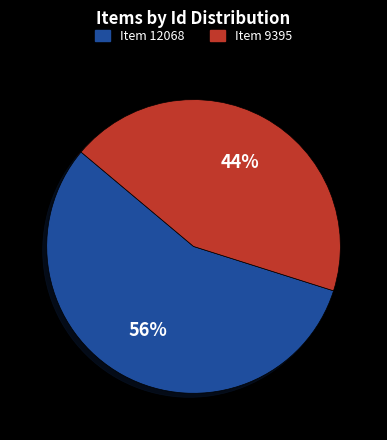

To the nearest percent, what is the difference between the largest and smallest slice percentages?

12%